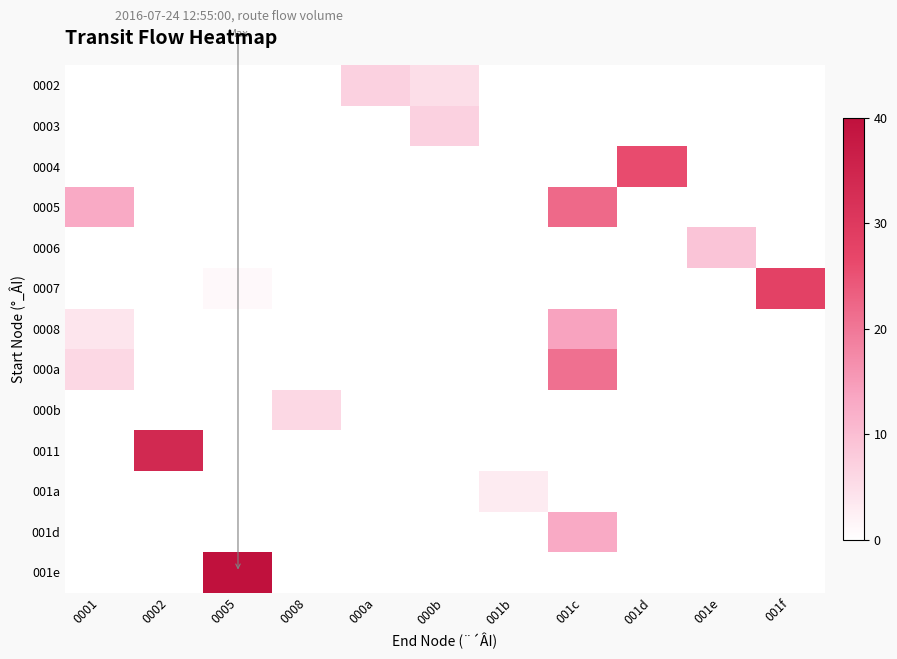

What is the total value across all series at 0001?

23